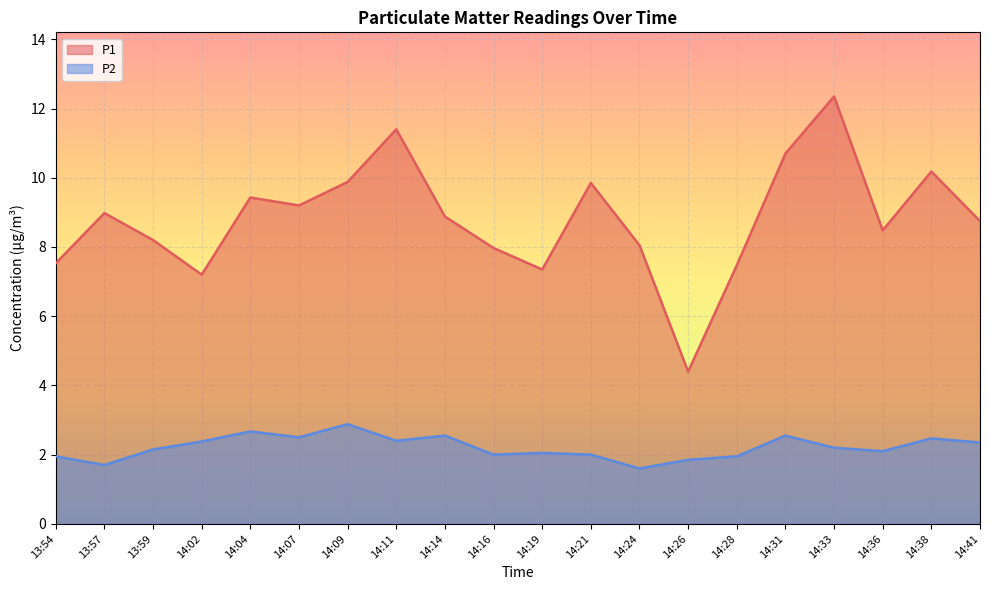

What is the total value across all series at 14:31?

13.2